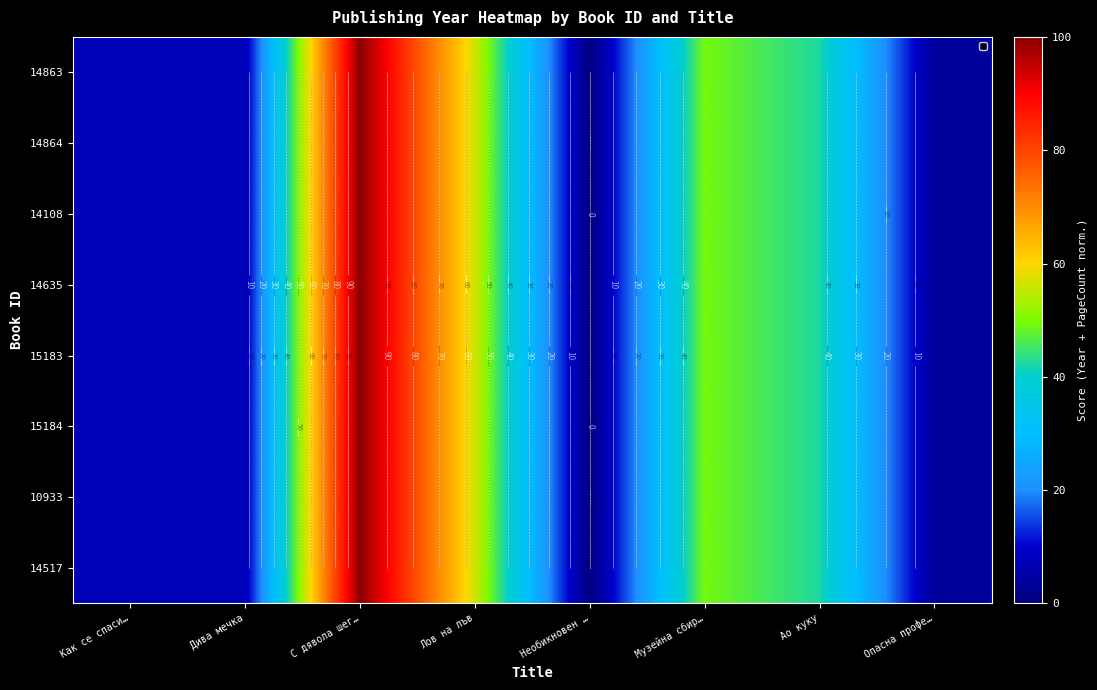

The value of 14517 at Ао куку is 67.7. True or false?

False